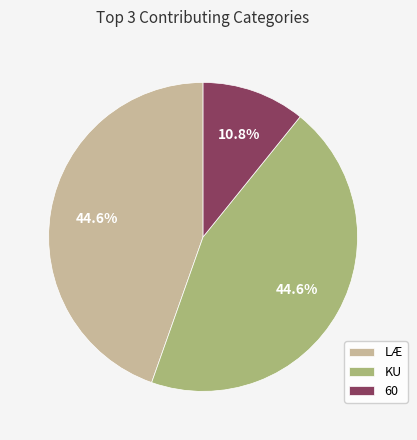

Combined, what portion of the pie is KU and LÆ?

89.2%